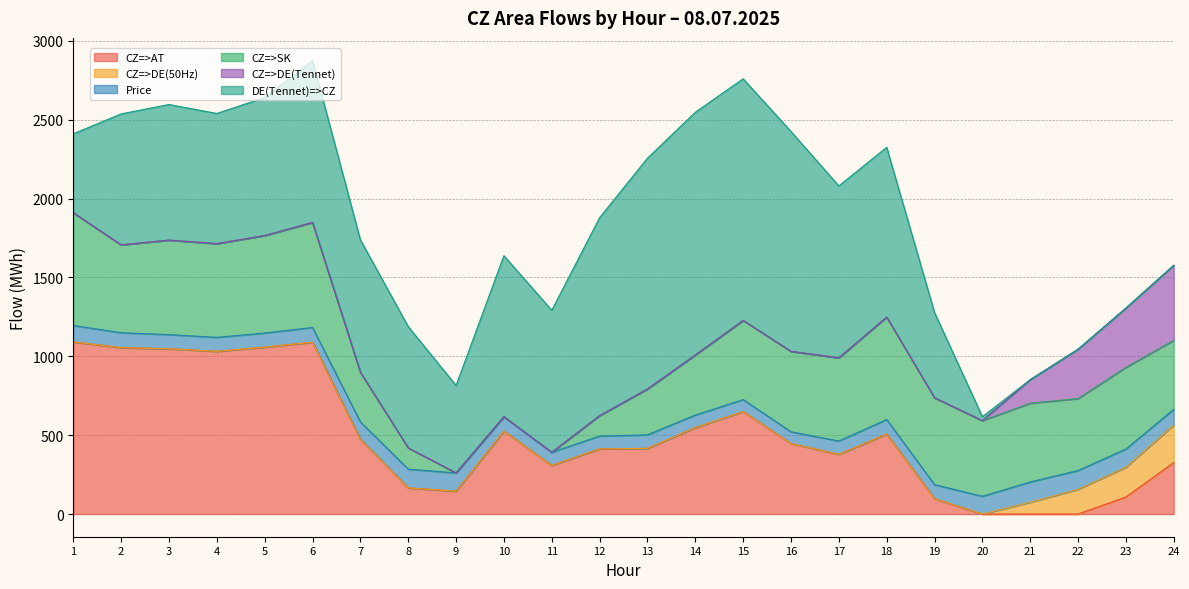

What is the total value across all series at 21?

851.9